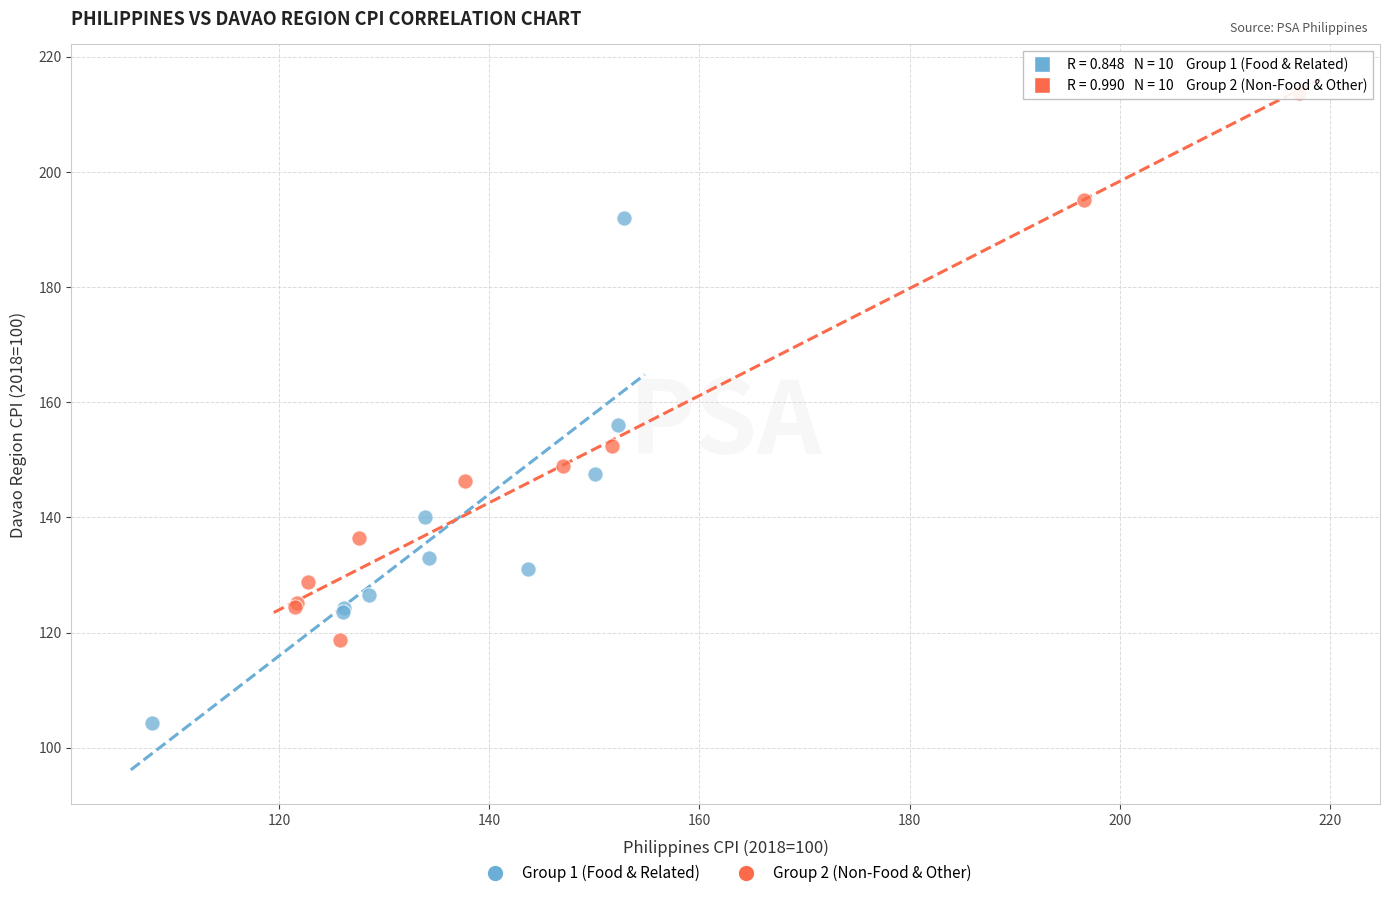

Which series reaches the maximum Y coordinate?

Group 2 (Non-Food & Other)